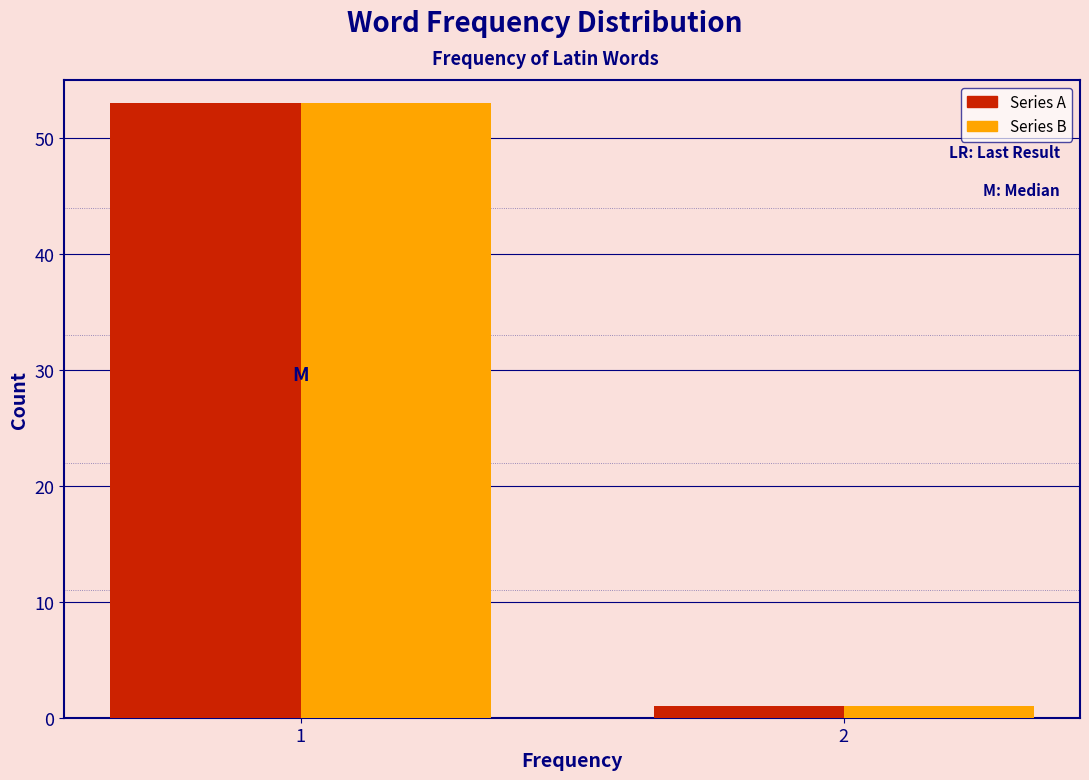

What is the greatest value displayed?

53